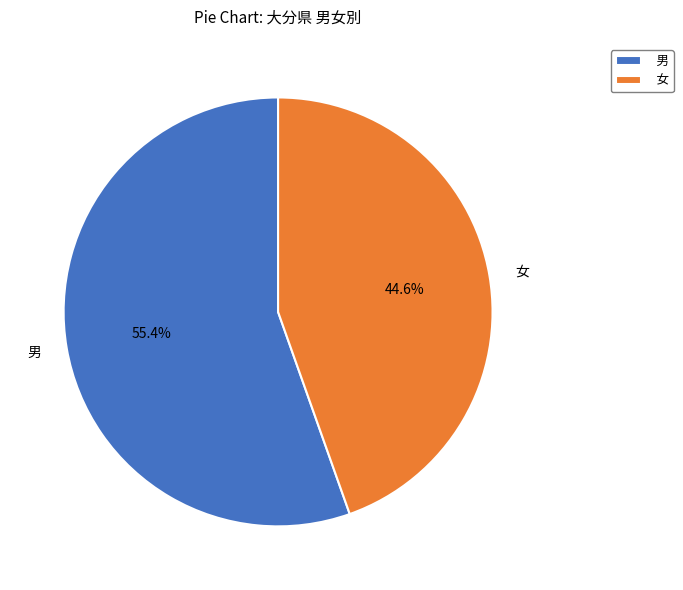

Which slice represents more than half of the pie?

男